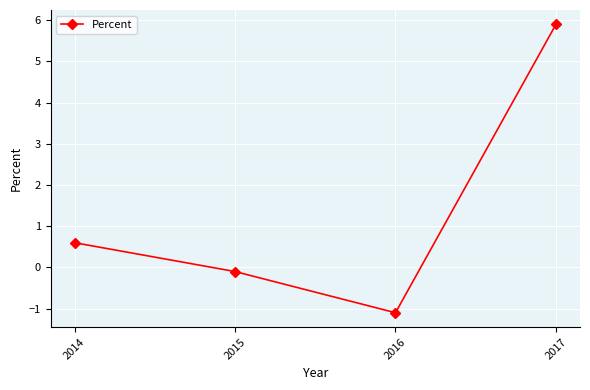

What is the greatest value displayed?

5.9